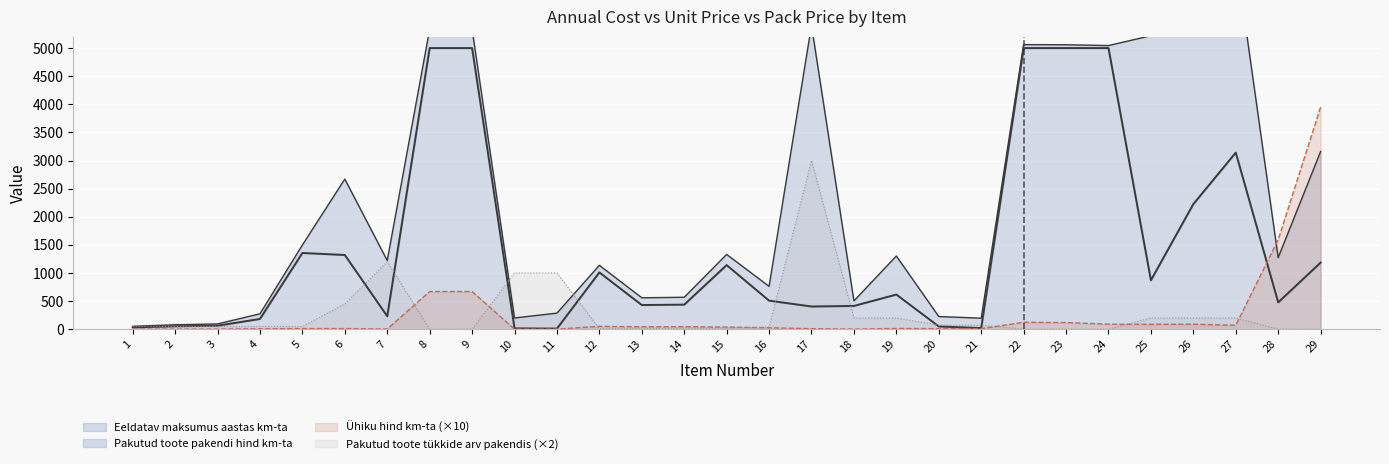

Is the value of Eeldatav maksumus aastas km-ta at 29 greater than the value of Ühiku hind km-ta (×10) at 8?

Yes